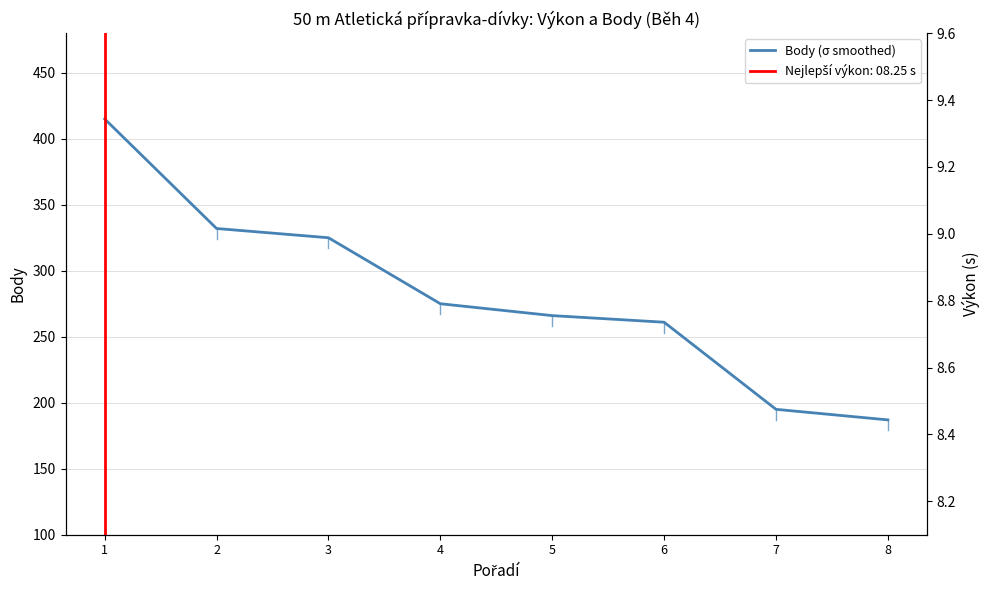

True or false: Body and Výkon intersect in this chart.

False